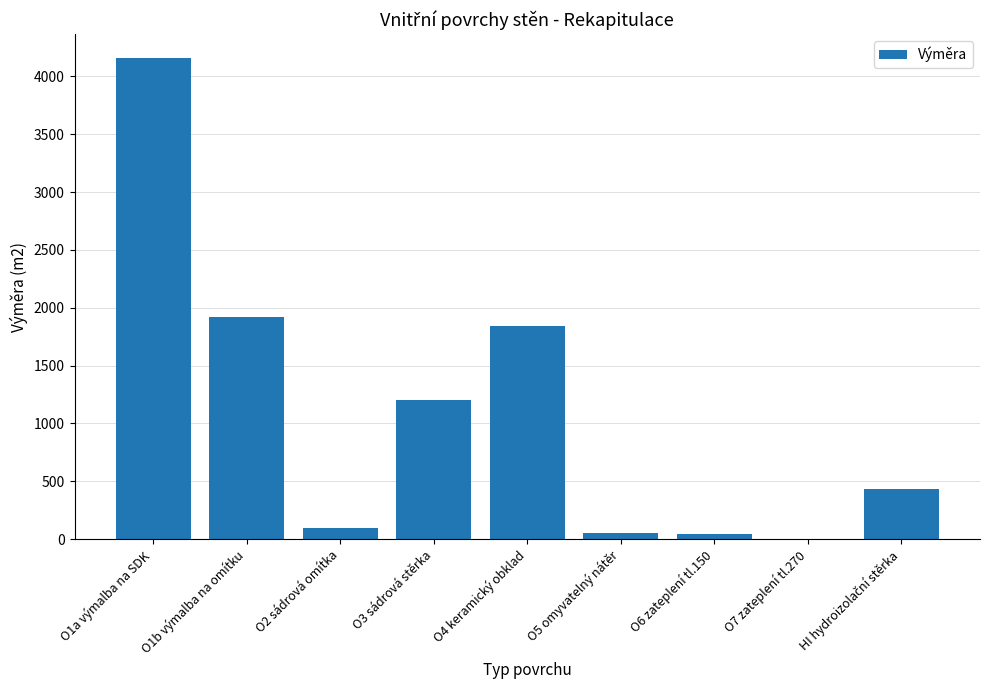

What is the maximum value shown in the chart?

4157.1